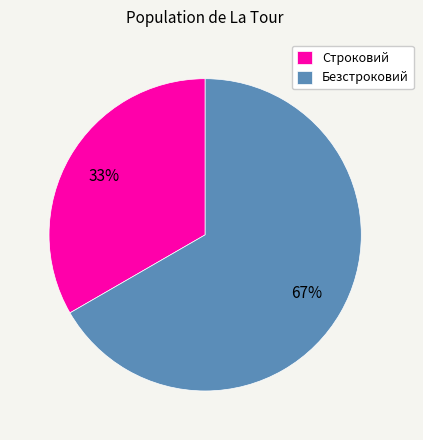

Between Безстроковий and Строковий, which is larger?

Безстроковий